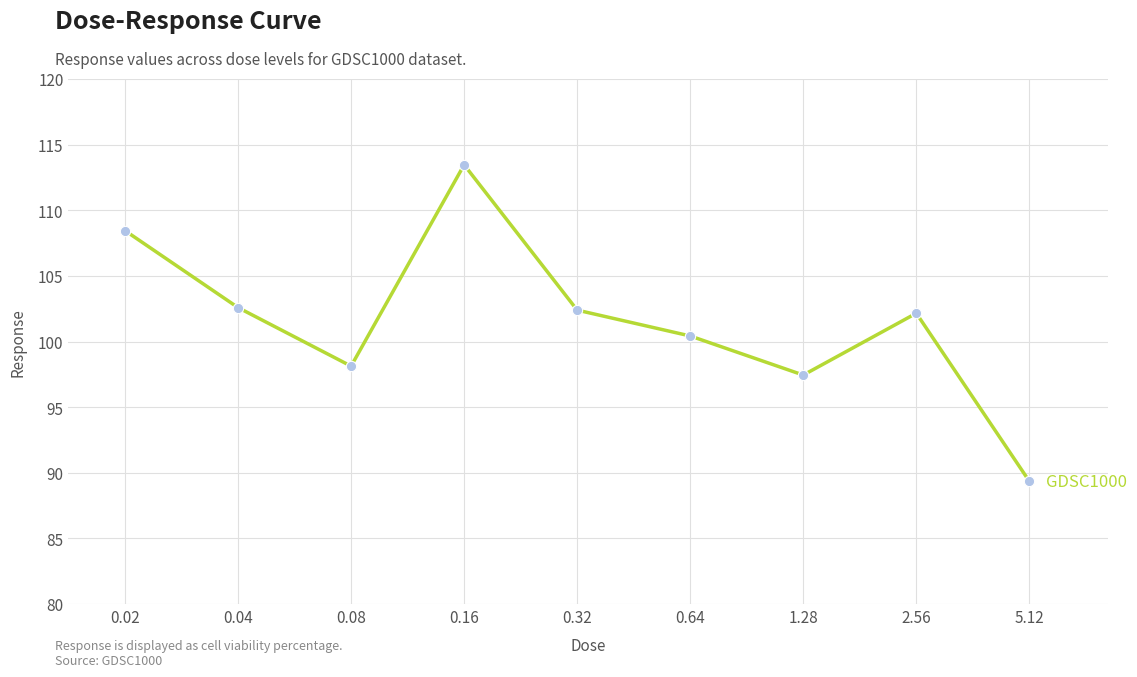

Between 2.56 and 1.28, which is larger?

2.56